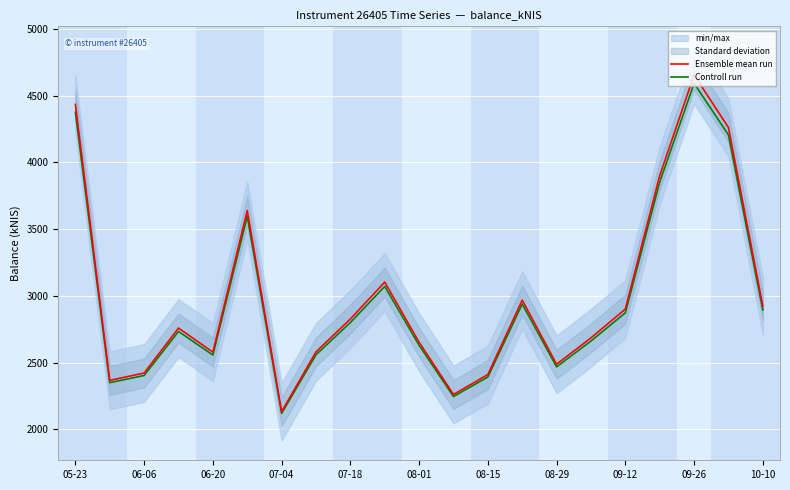

How many categories are shown in the chart?

21